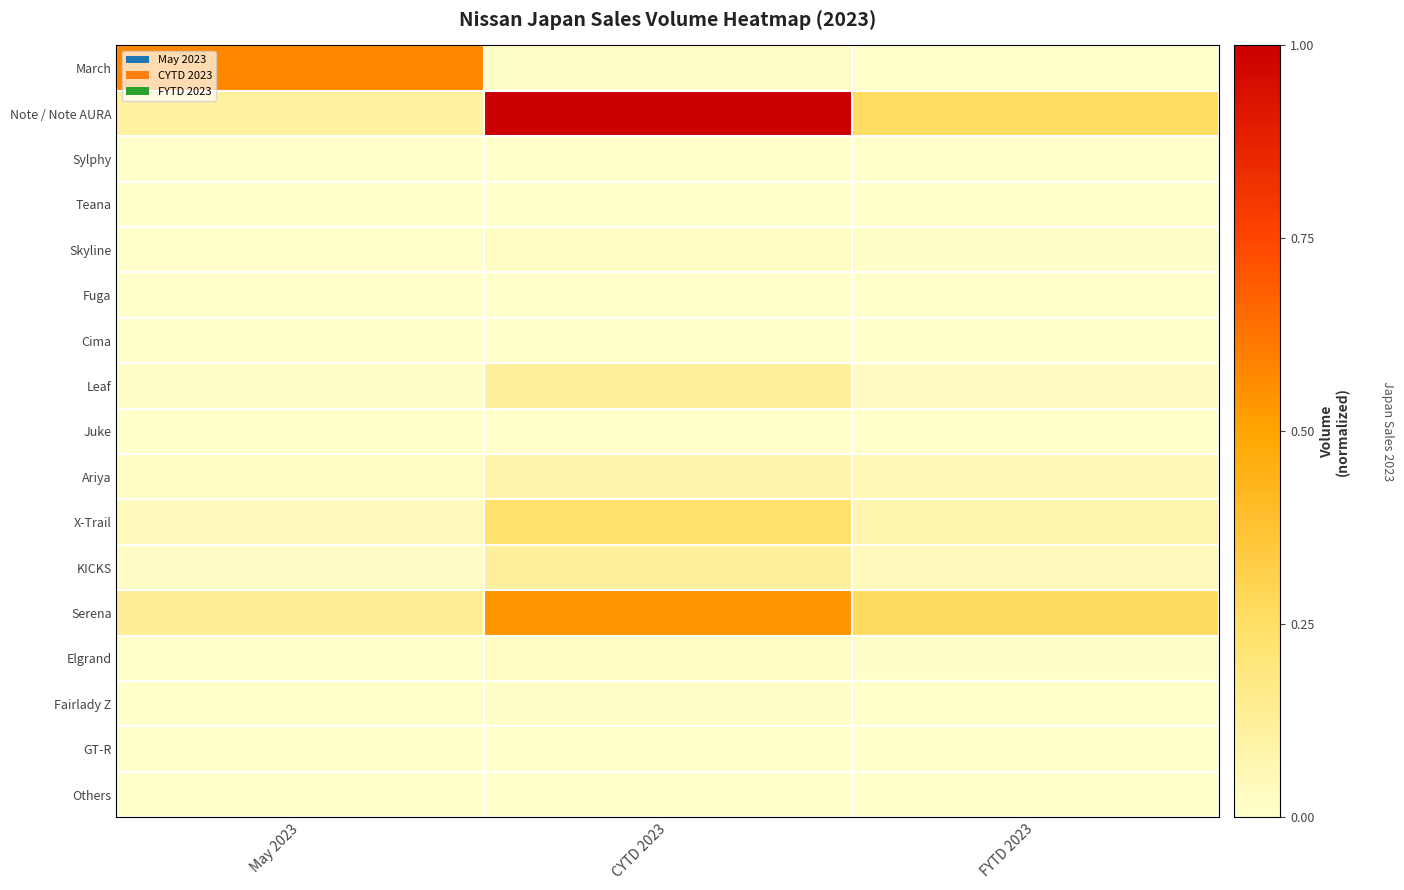

What is the total value across all series at May 2023?

0.9